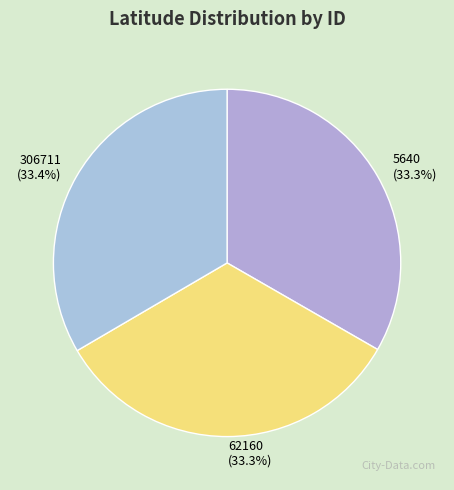

How many slices are in this pie chart?

3